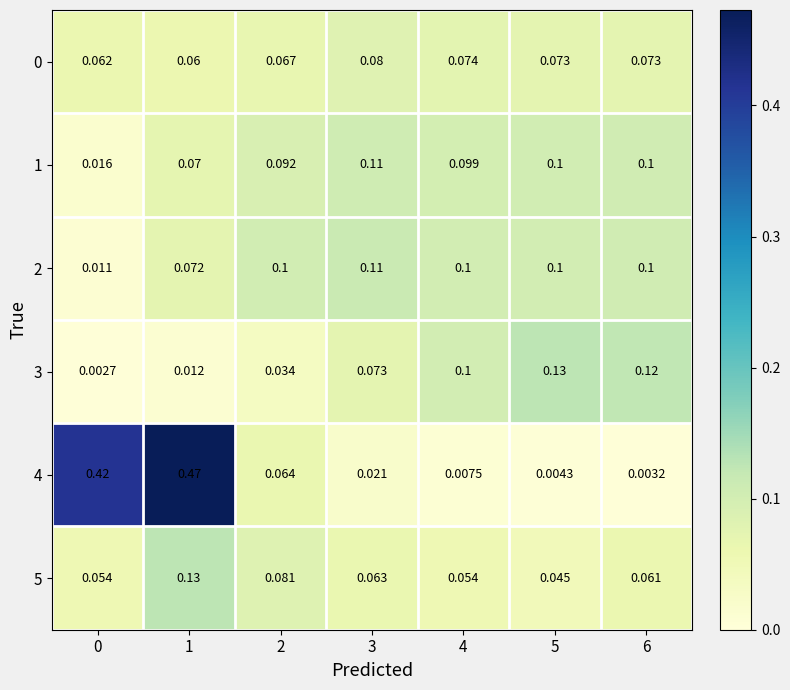

Is the value of 0 at 4 greater than the value of 5 at 4?

Yes